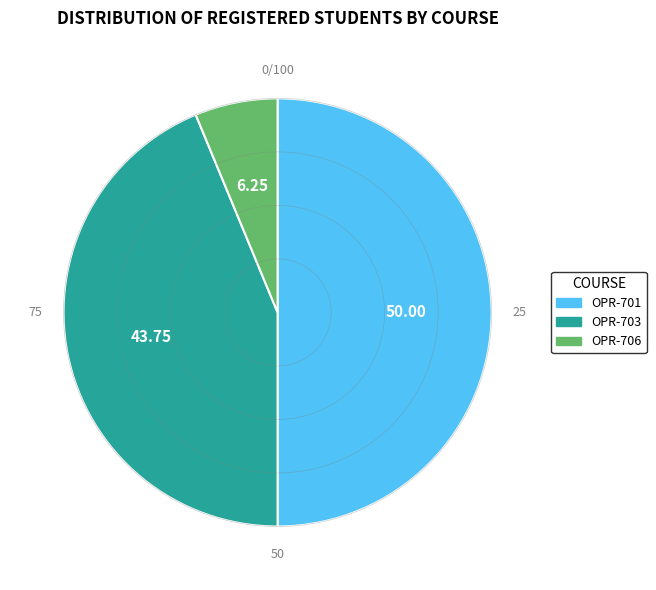

How many slices are in this pie chart?

3